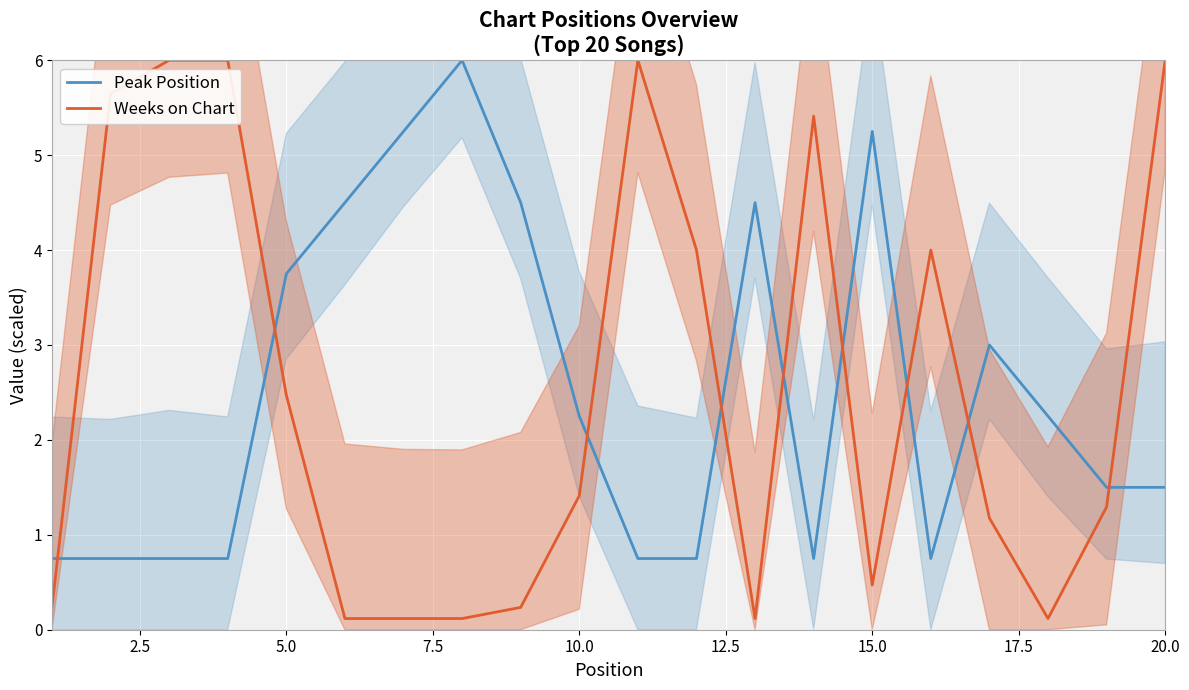

True or false: Weeks on Chart and Peak Position intersect in this chart.

True